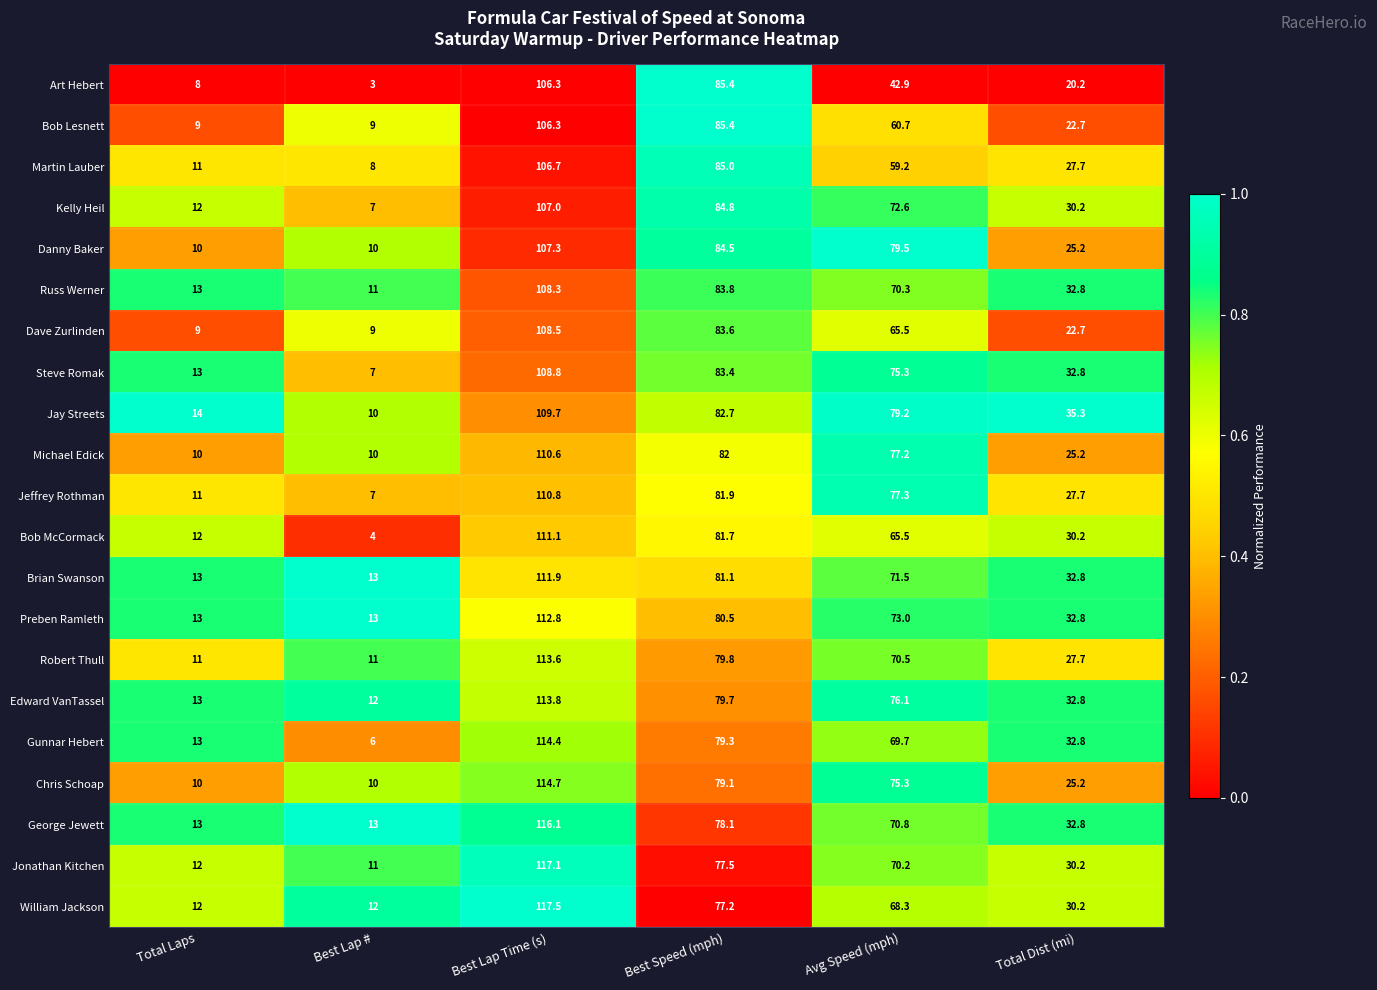

Is it true that Art Hebert equals 106.3 at Best Lap Time (s)?

True